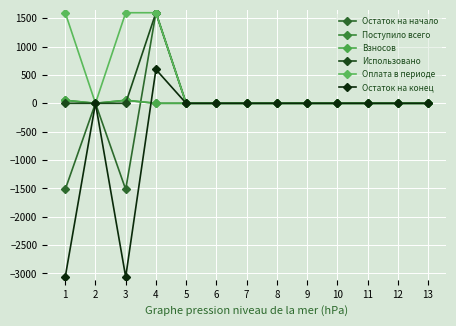

How many categories are shown in the chart?

13